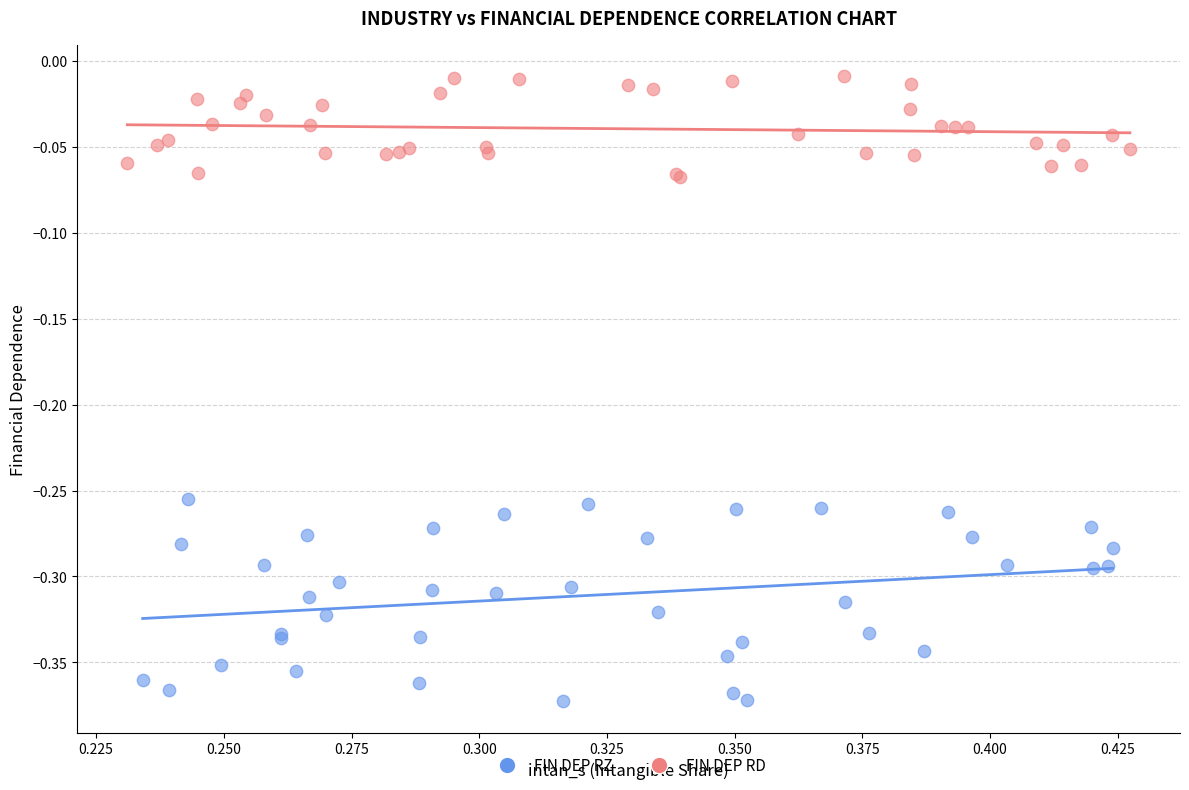

Which series reaches the maximum Y coordinate?

FIN DEP RD